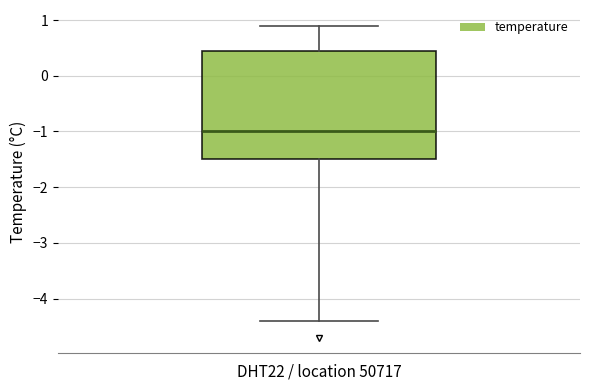

Where does the lower whisker of the box for DHT22 / location 50717 end on the y-axis? The values are not printed on the chart, so give them approximately, as read against the axis.

-4.4